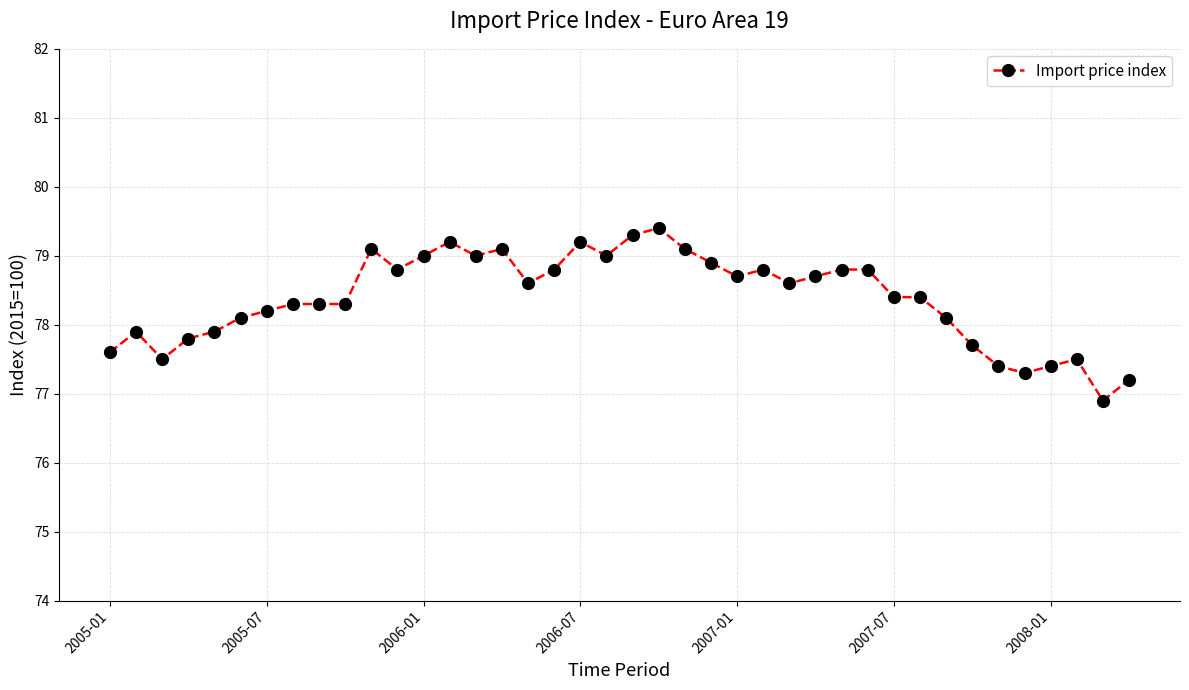

What is the greatest value displayed?

79.4